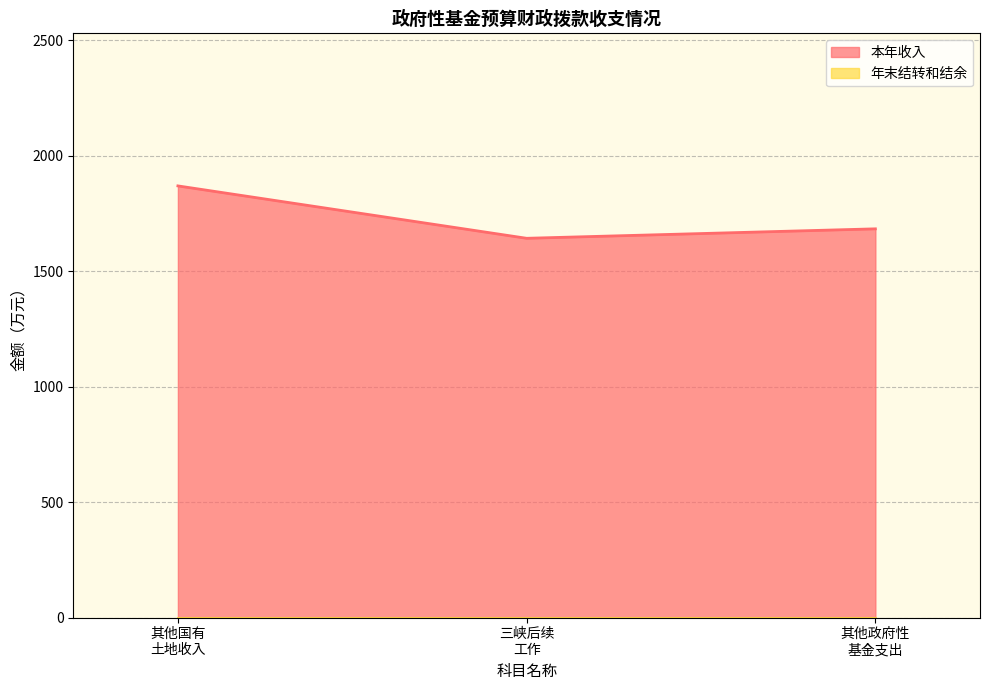

What is the difference between the maximum and minimum values?

227